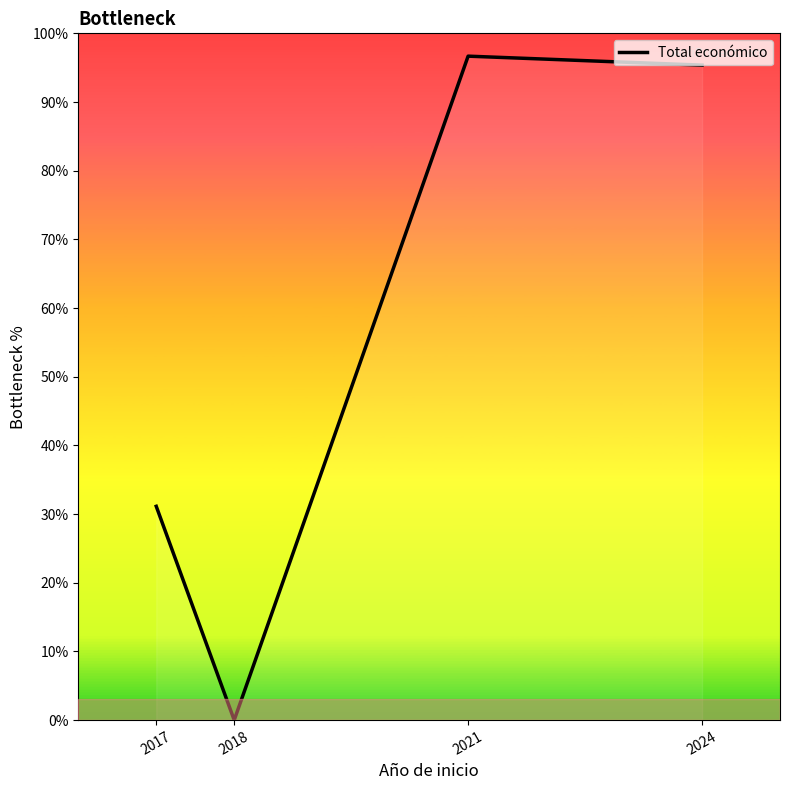

At which label is the value closest to 48?

2017